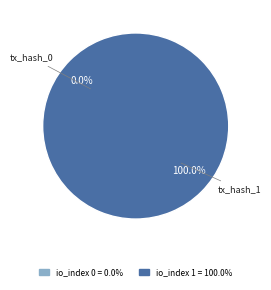

Combined, do tx_hash_0 and tx_hash_1 account for over 50%?

Yes